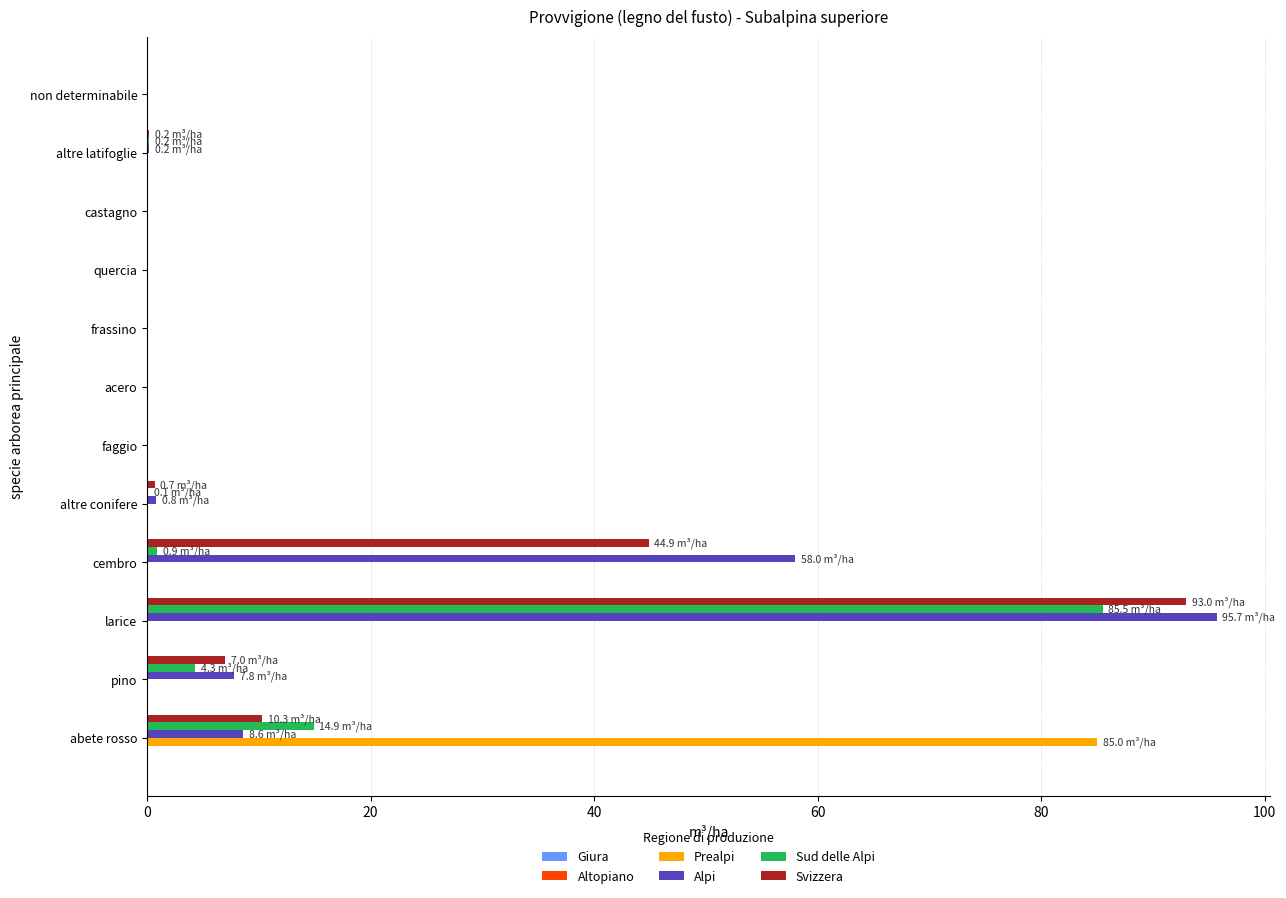

What is the greatest value displayed?

95.7